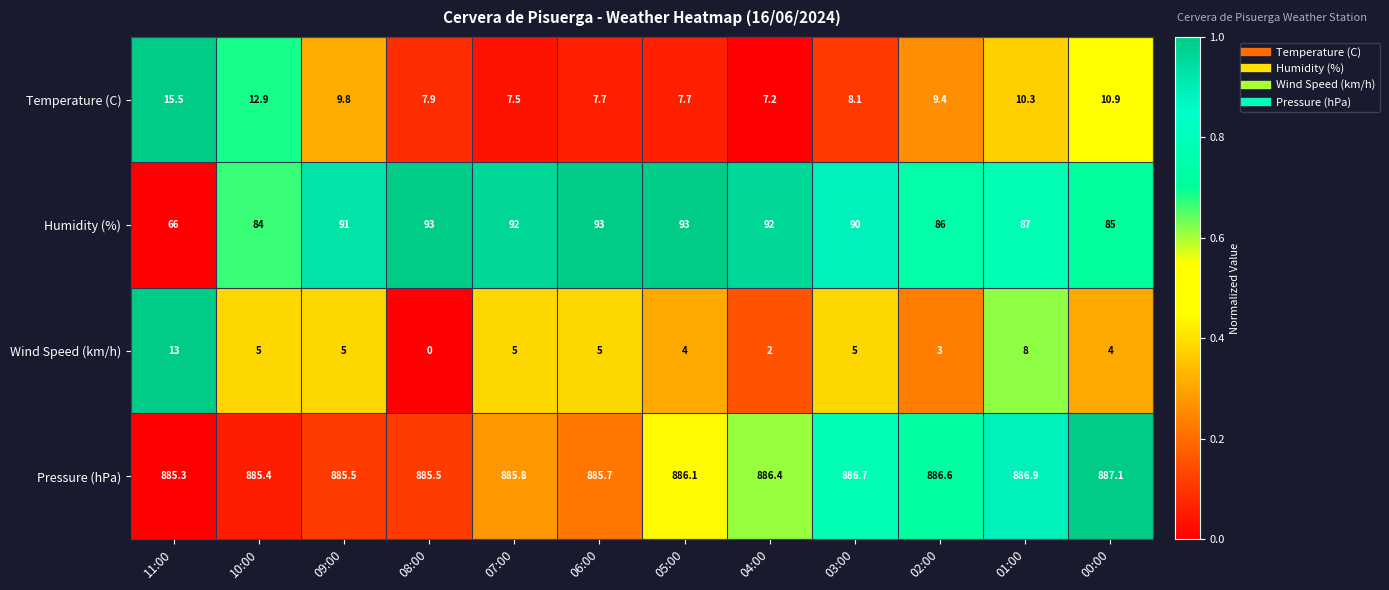

The Humidity (%) series shows 92.0 at 07:00. True or false?

True